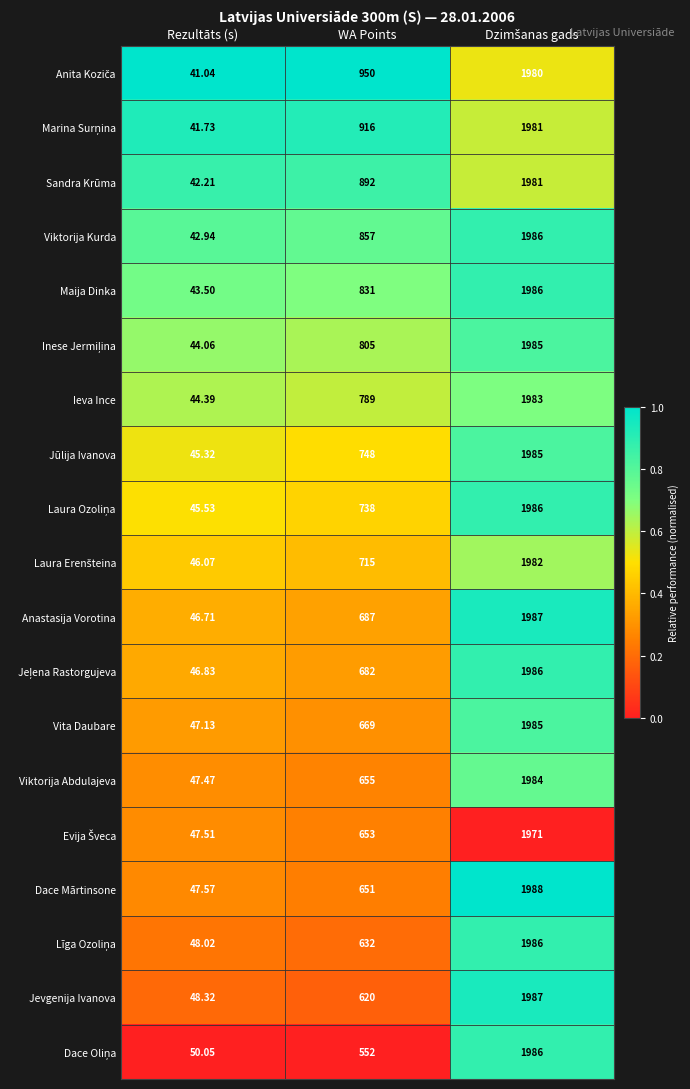

Is the value of Viktorija Abdulajeva at Rezultāts (s) greater than the value of Vita Daubare at Rezultāts (s)?

Yes